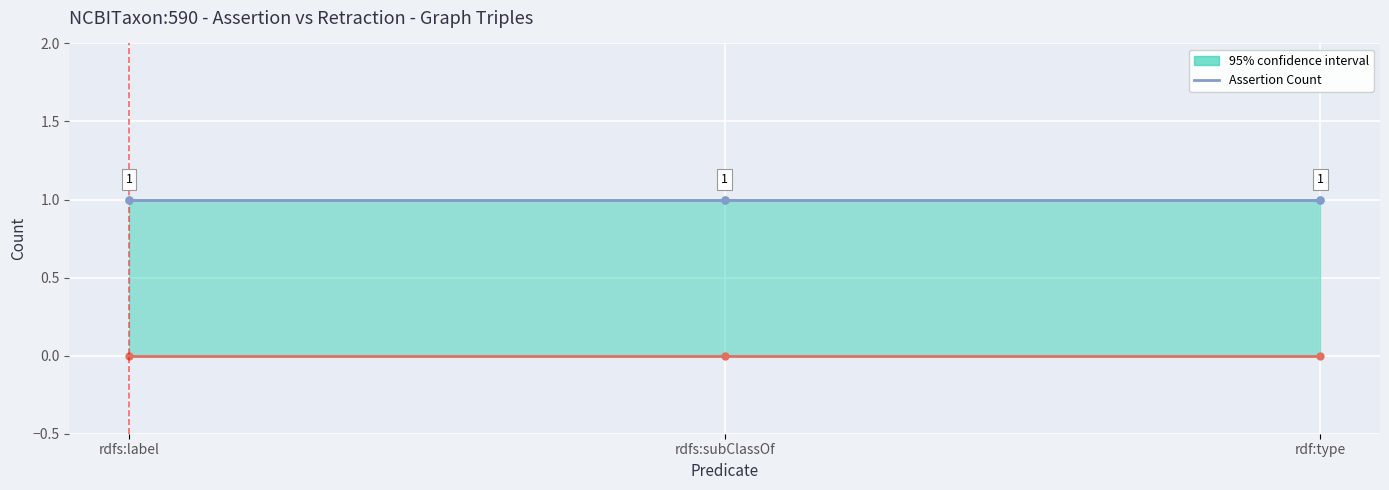

Which category has the highest value across all series?

rdfs:label